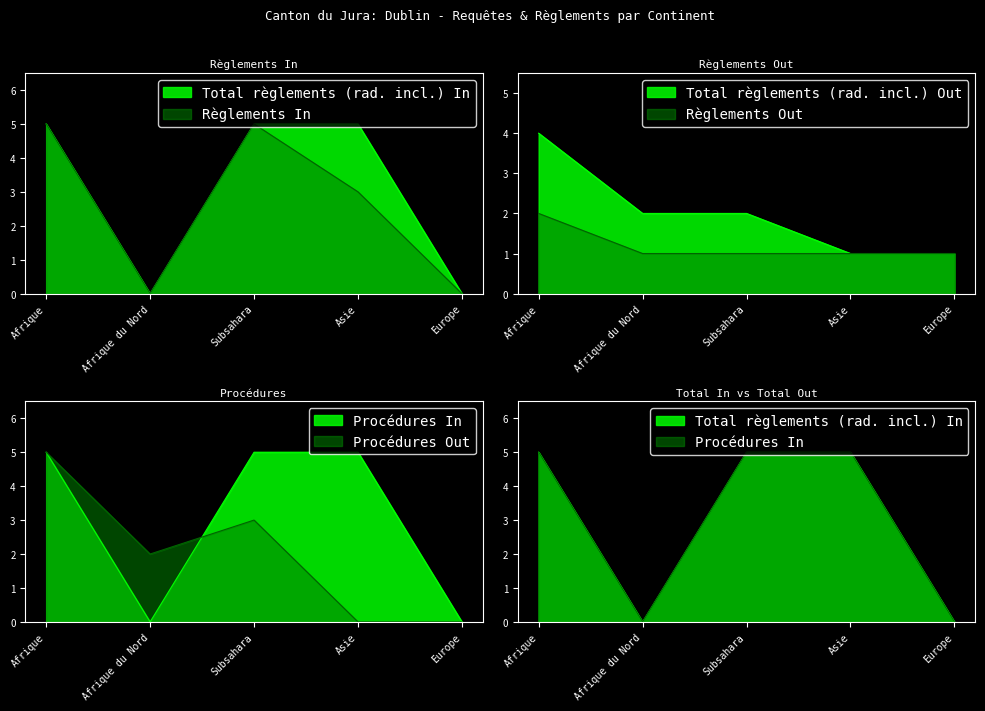

Reading left to right, transcribe all the data shown in this chart.

Total règlements (rad. incl.) In: 5	0	5	5	0
Règlements In: 5	0	5	3	0
Total règlements (rad. incl.) Out: 4	2	2	1	1
Règlements Out: 2	1	1	1	1
Procédures In: 5	0	5	5	0
Procédures Out: 5	2	3	0	0